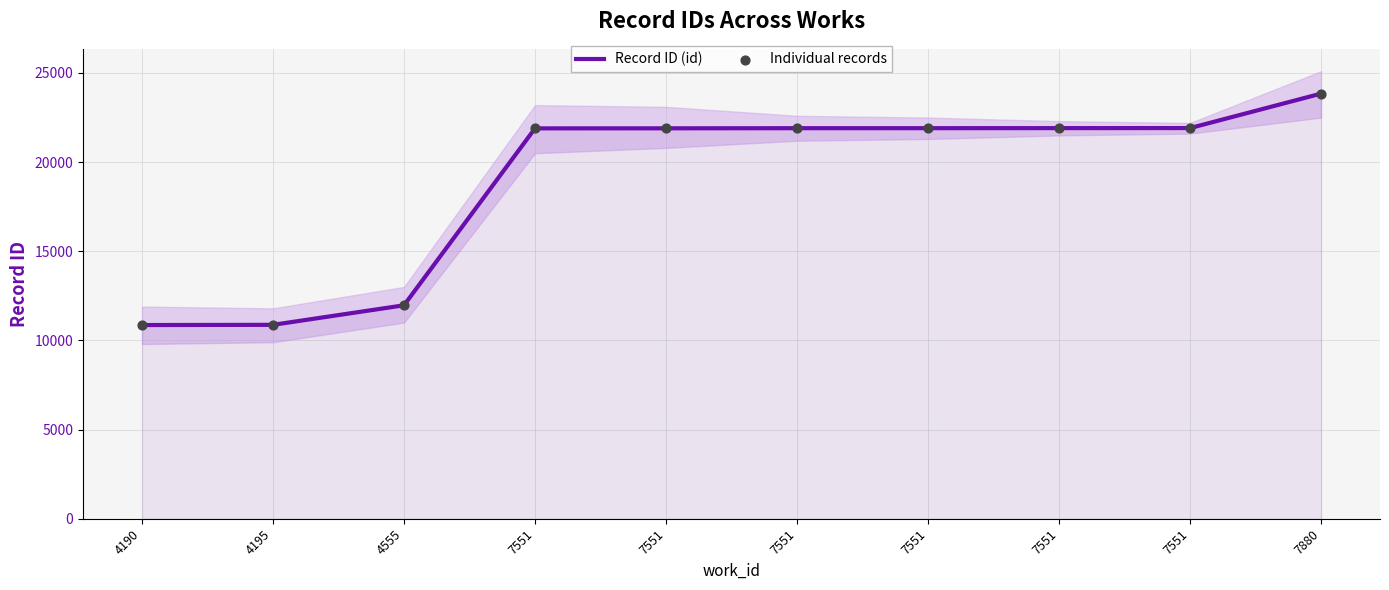

What are all the series names shown in the legend?

Record ID (id), Individual records